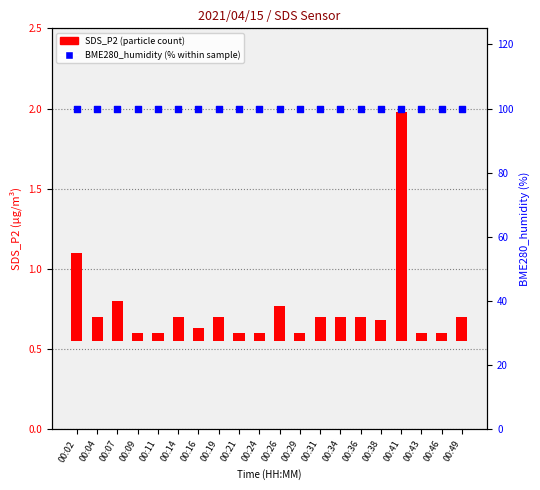

Which series reaches the minimum Y coordinate?

SDS_P2